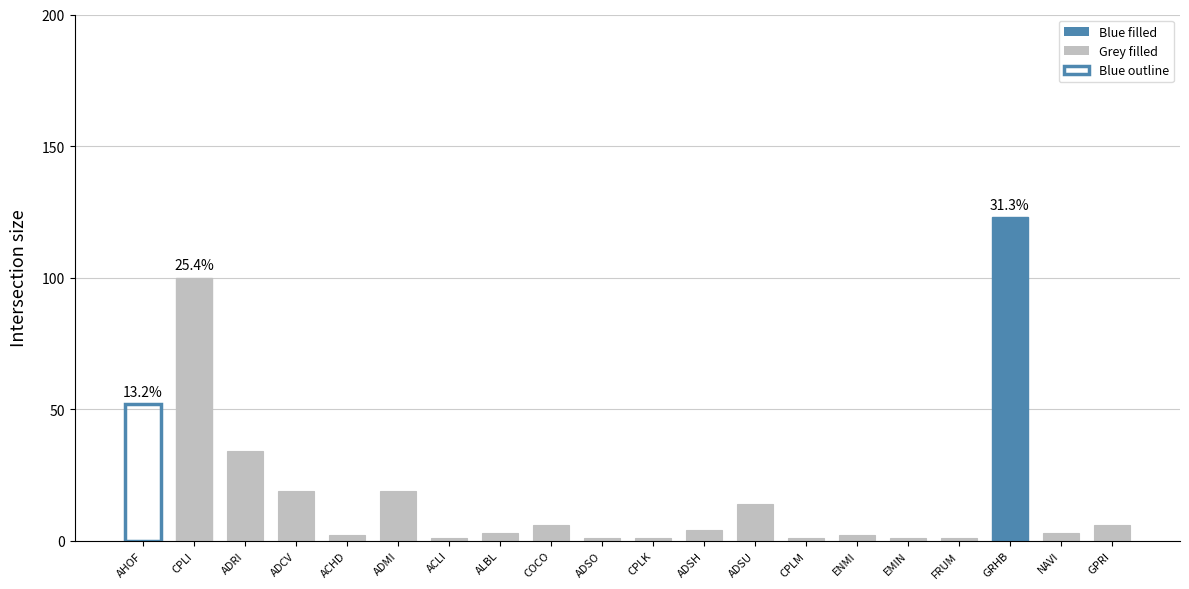

What is the ratio of the value at ADCV to the value at ADSH?

4.8